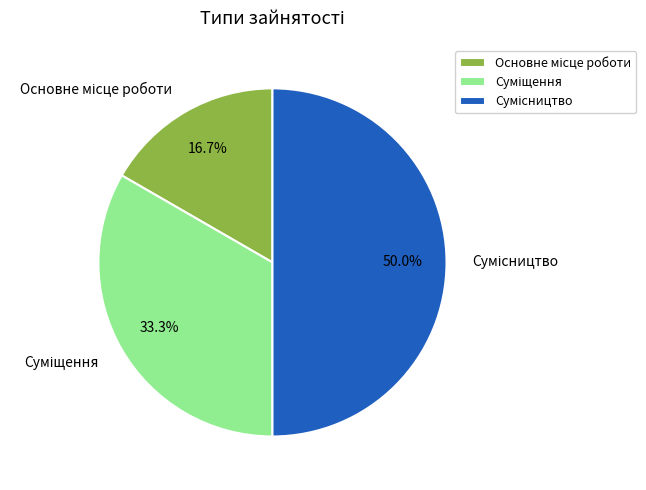

What percentage is the Основне місце роботи slice, to the nearest percent?

17%